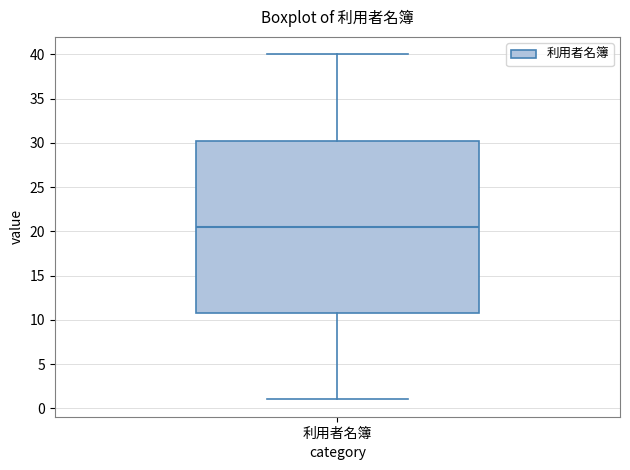

Where does the median line of the box for 利用者名簿 sit on the y-axis? The values are not printed on the chart, so give them approximately, as read against the axis.

20.5